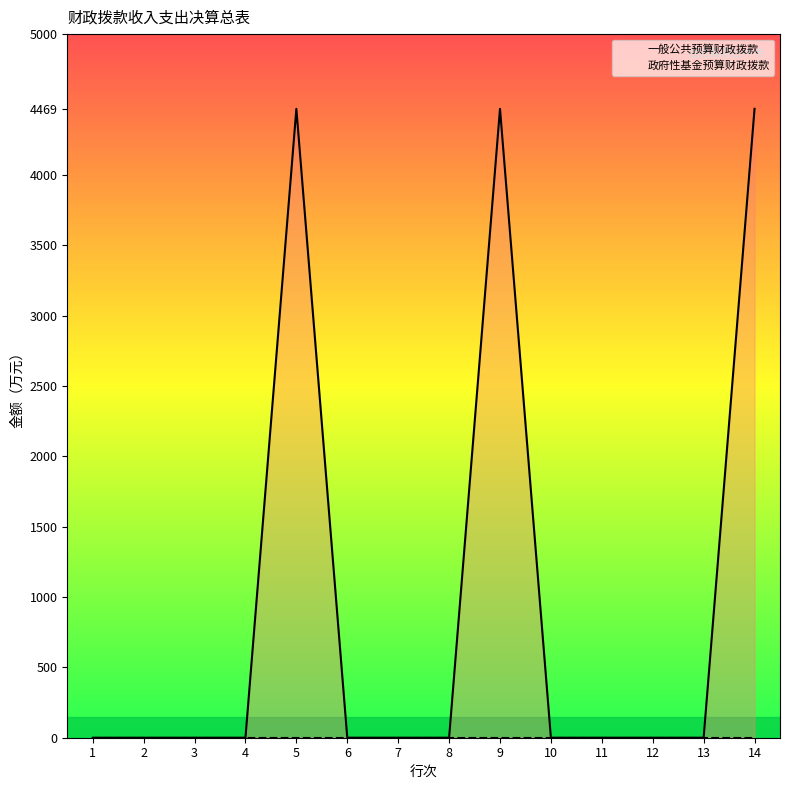

Reading left to right, list all the values displayed in this chart.

1=0	2=0	3=0	4=0	5=4469	6=0	7=0	8=0	9=4469	10=0	11=0	12=0	13=0	14=4469